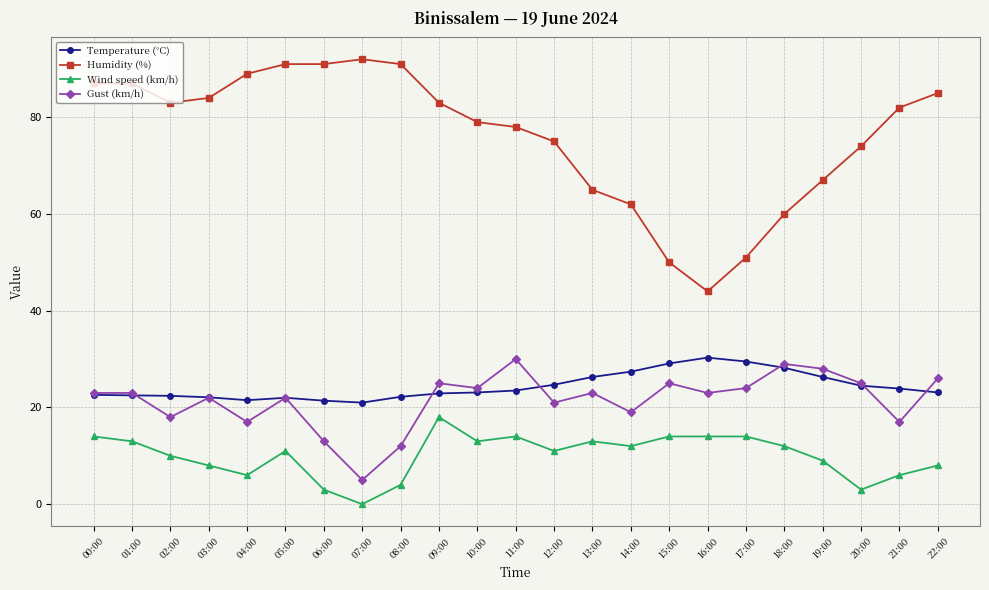

What is the difference between the Gust (km/h) values at 18:00 and 08:00?

17.0